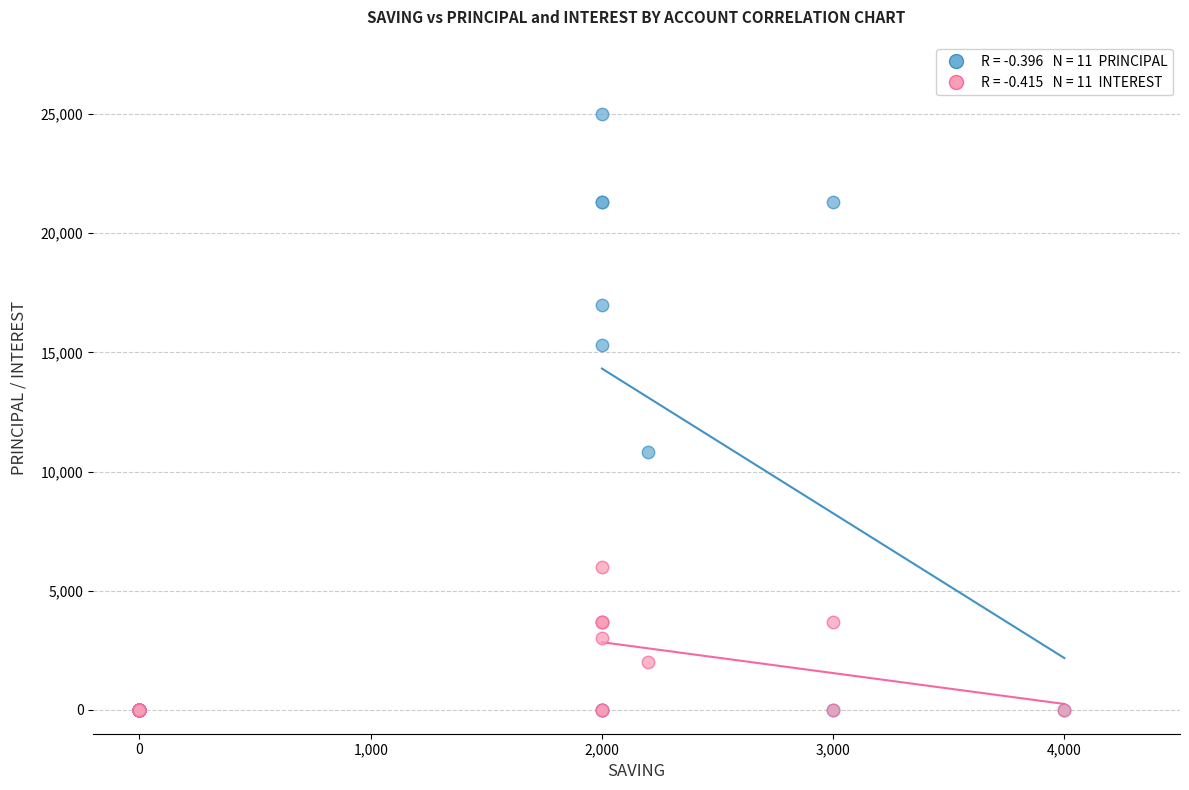

Across all series, what Y value is closest to 12500?

10800